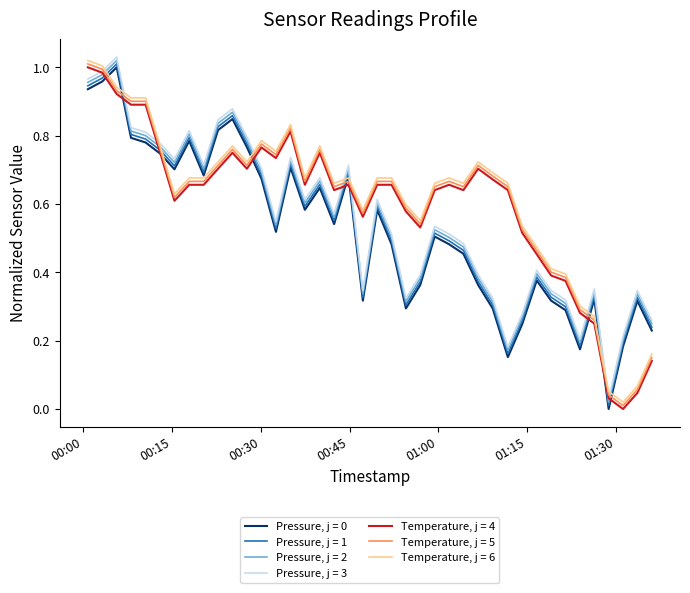

True or false: Pressure, j = 3 and Pressure, j = 1 intersect in this chart.

False